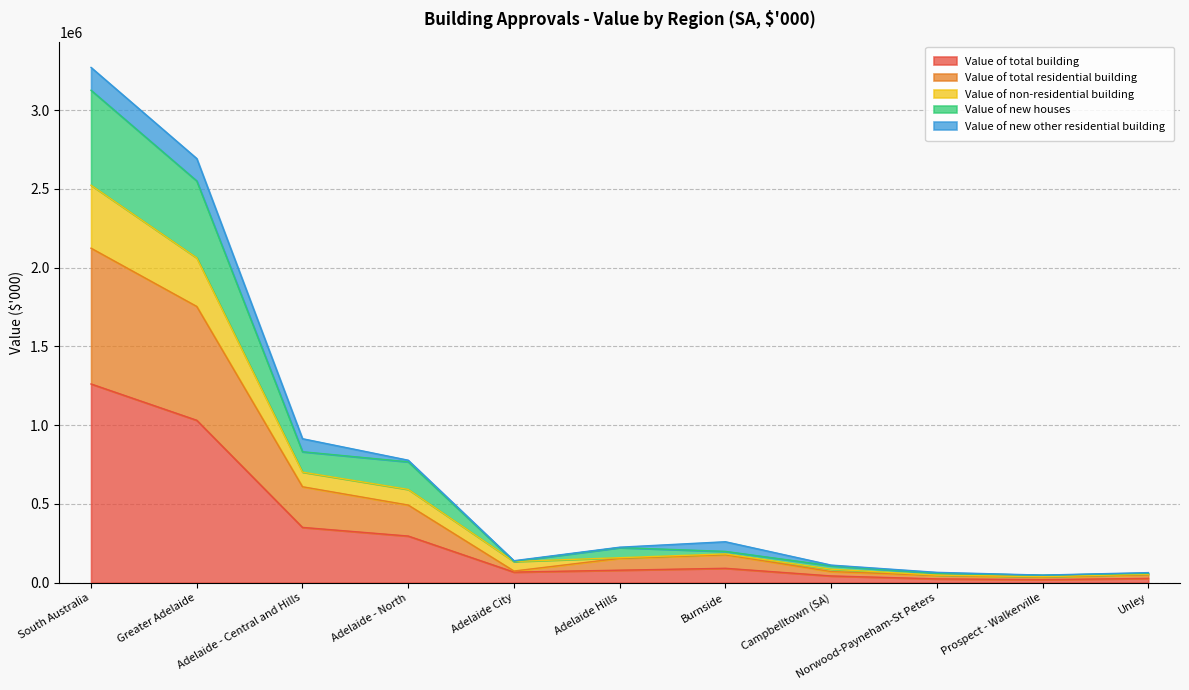

At which category does the chart reach its peak across all series?

South Australia